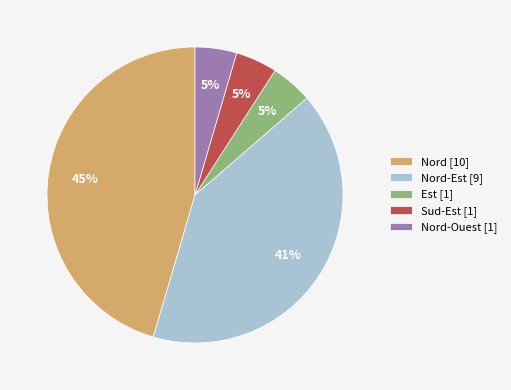

The Est [1] slice represents 10% of the pie. True or false?

False